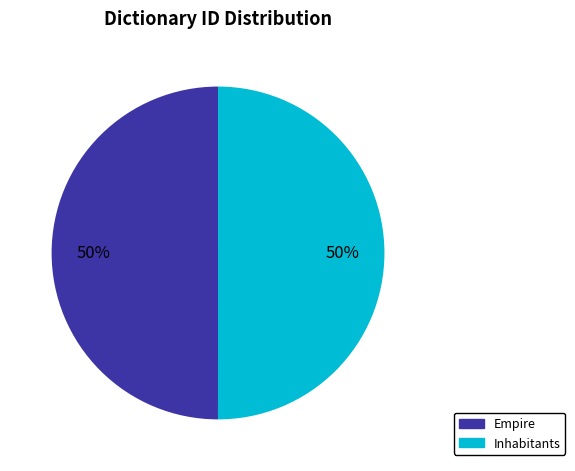

To the nearest percent, what is the average slice percentage?

50%